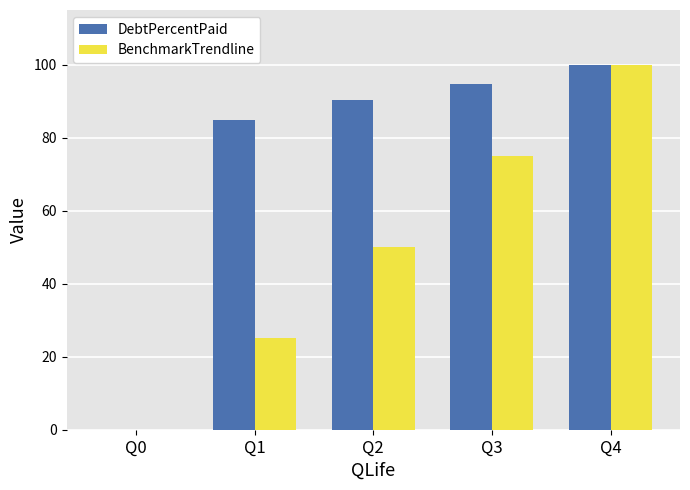

Reading right to left, what are all the values shown in this chart?

DebtPercentPaid: 100.0	94.7	90.4	84.9	0.0
BenchmarkTrendline: 100.0	75.0	50.0	25.0	0.0